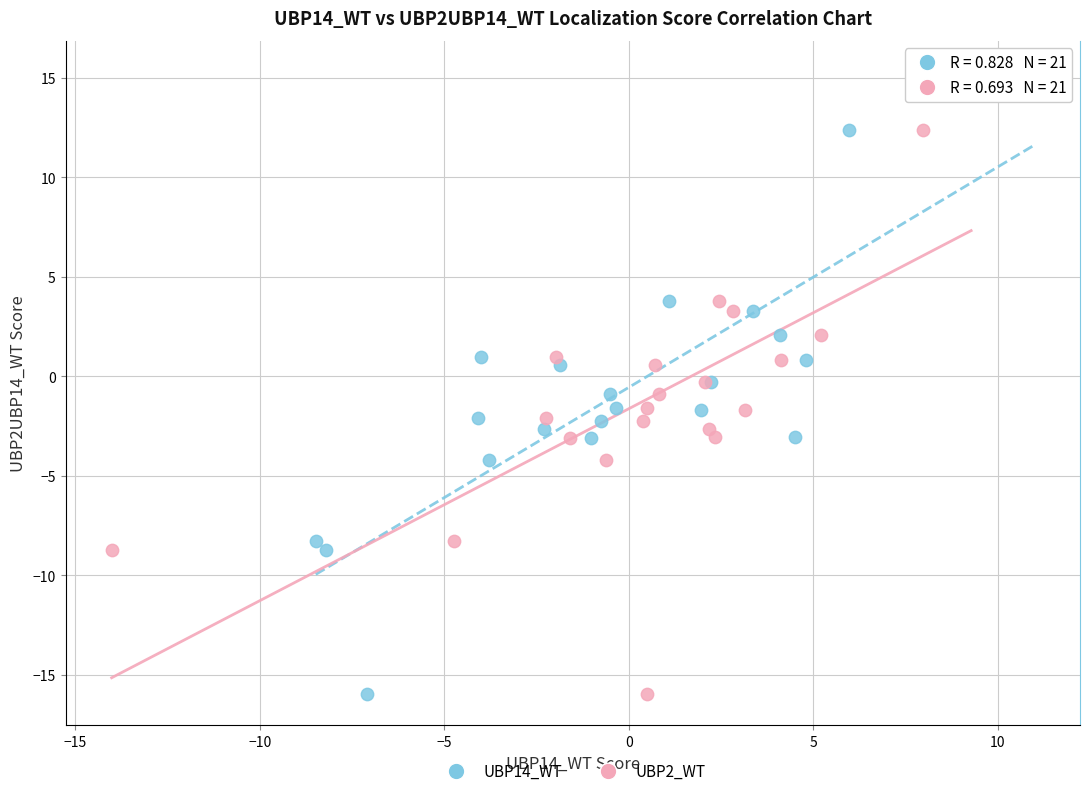

What are all the series names shown in the legend?

UBP14_WT, UBP2_WT